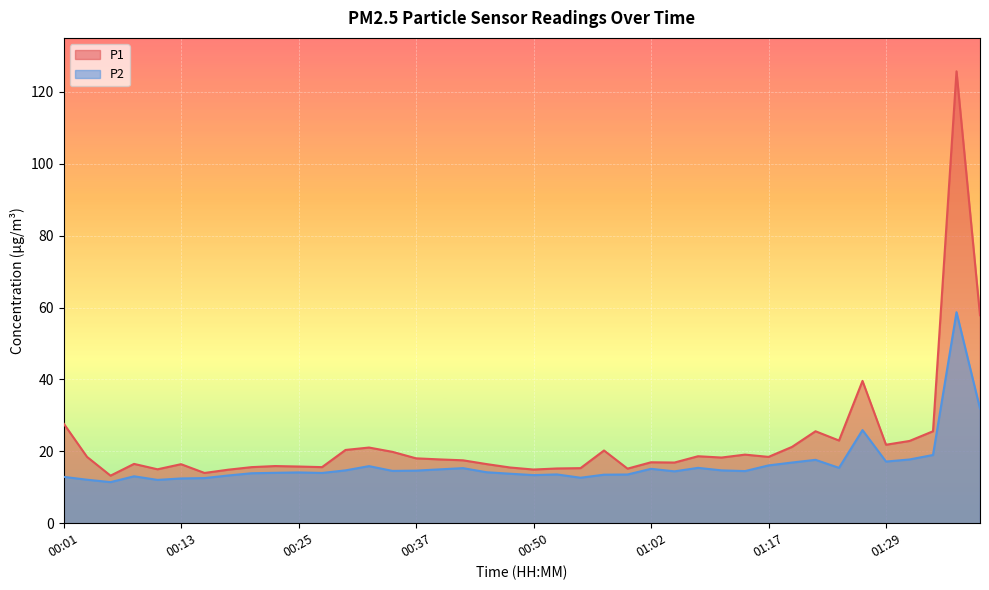

List the labels in order of P1 value, smallest first.

00:06, 00:15, 00:18, 00:50, 00:11, 00:59, 00:52, 00:55, 00:47, 00:20, 00:28, 00:25, 00:23, 00:13, 00:45, 00:08, 01:04, 01:02, 00:42, 00:40, 00:37, 01:12, 00:03, 01:17, 01:07, 01:15, 00:35, 00:57, 00:30, 00:32, 01:20, 01:29, 01:32, 01:24, 01:22, 01:34, 00:01, 01:27, 01:42, 01:39